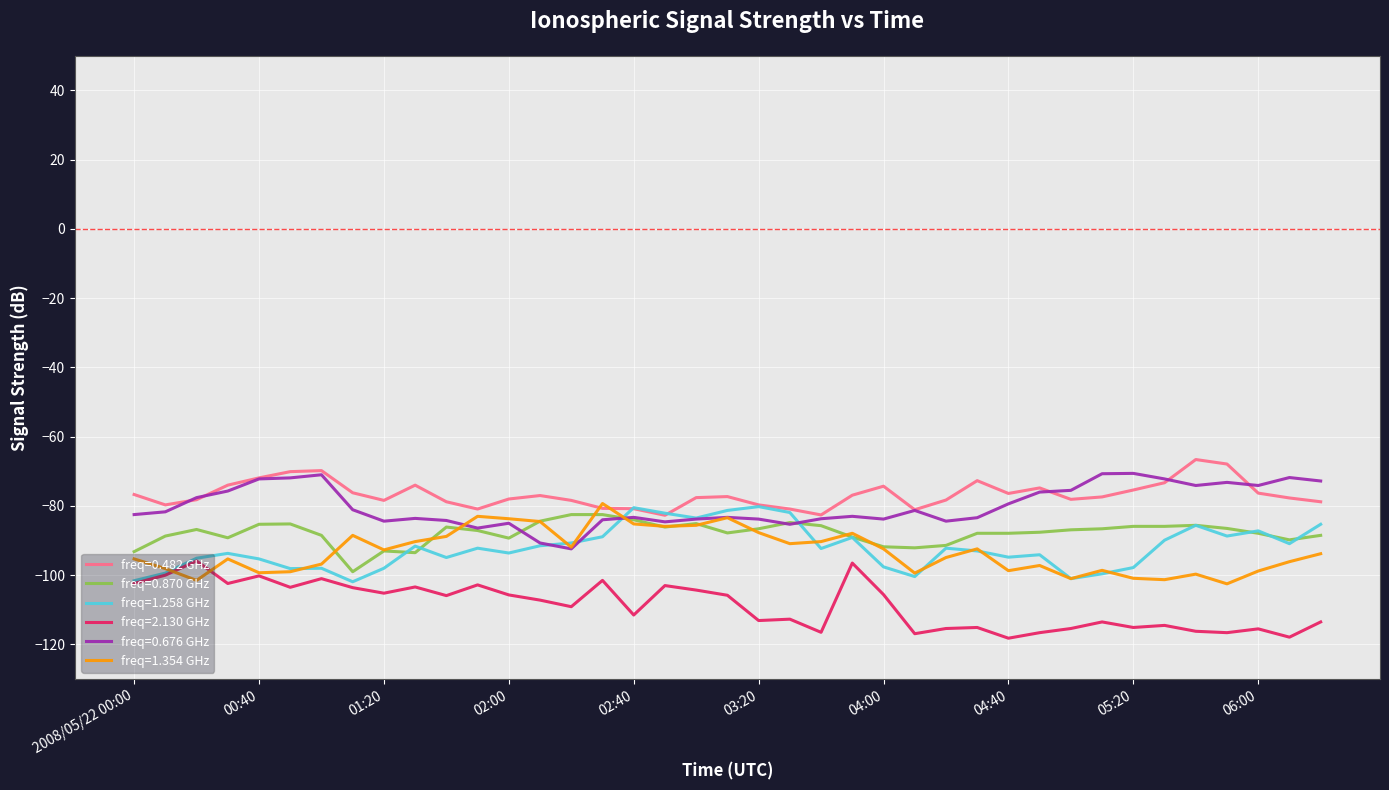

What is the minimum value shown in the chart?

-118.2